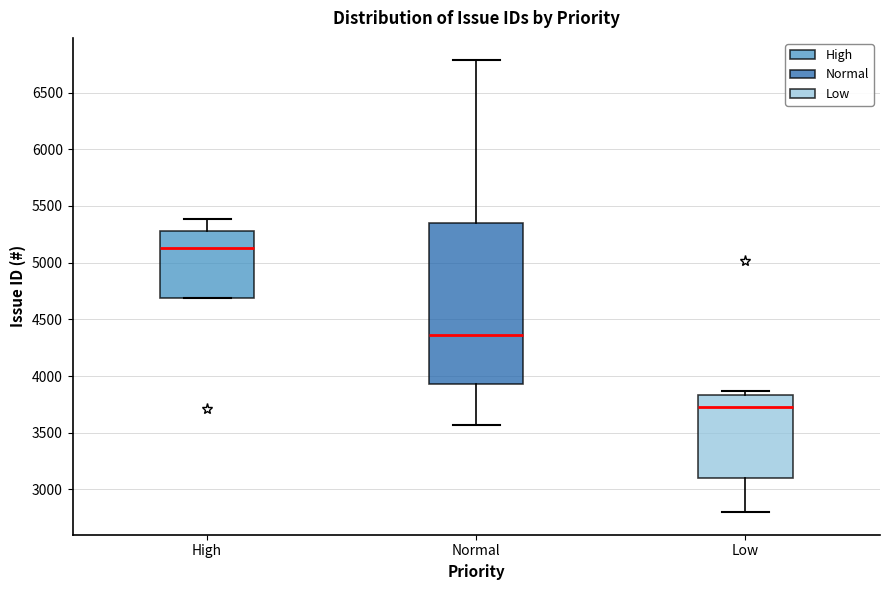

Where does the median line of the box for High sit on the y-axis? The values are not printed on the chart, so give them approximately, as read against the axis.

5150